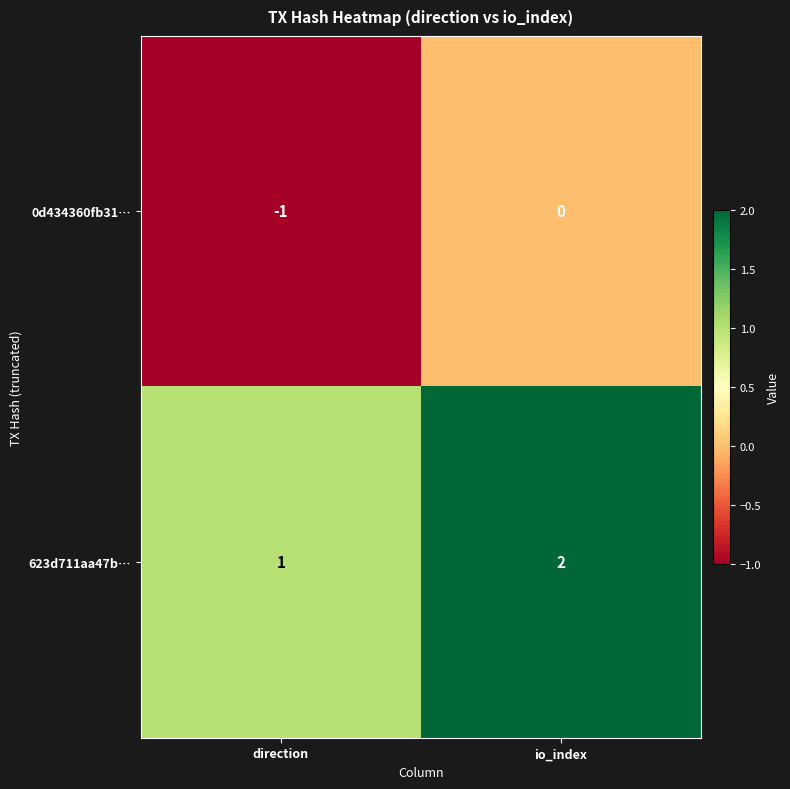

At which label does 0d434360fb31… reach its minimum?

direction